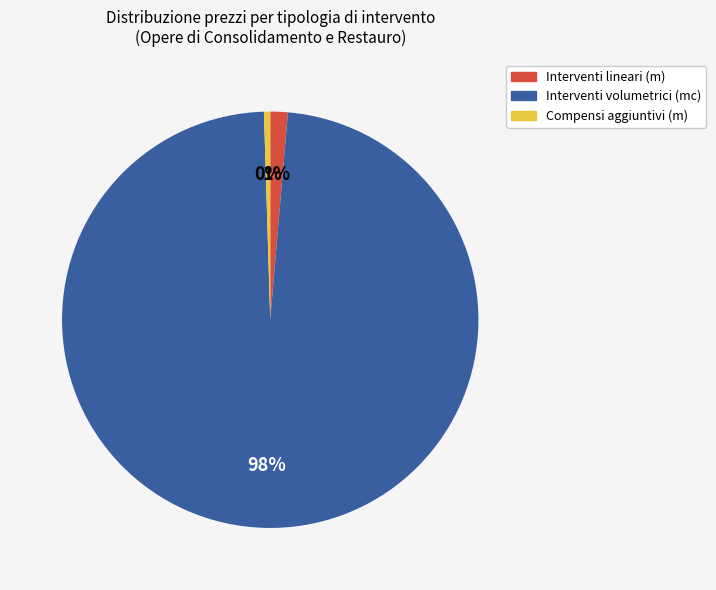

To the nearest percent, what percentage of the pie is Interventi lineari (m)?

1%